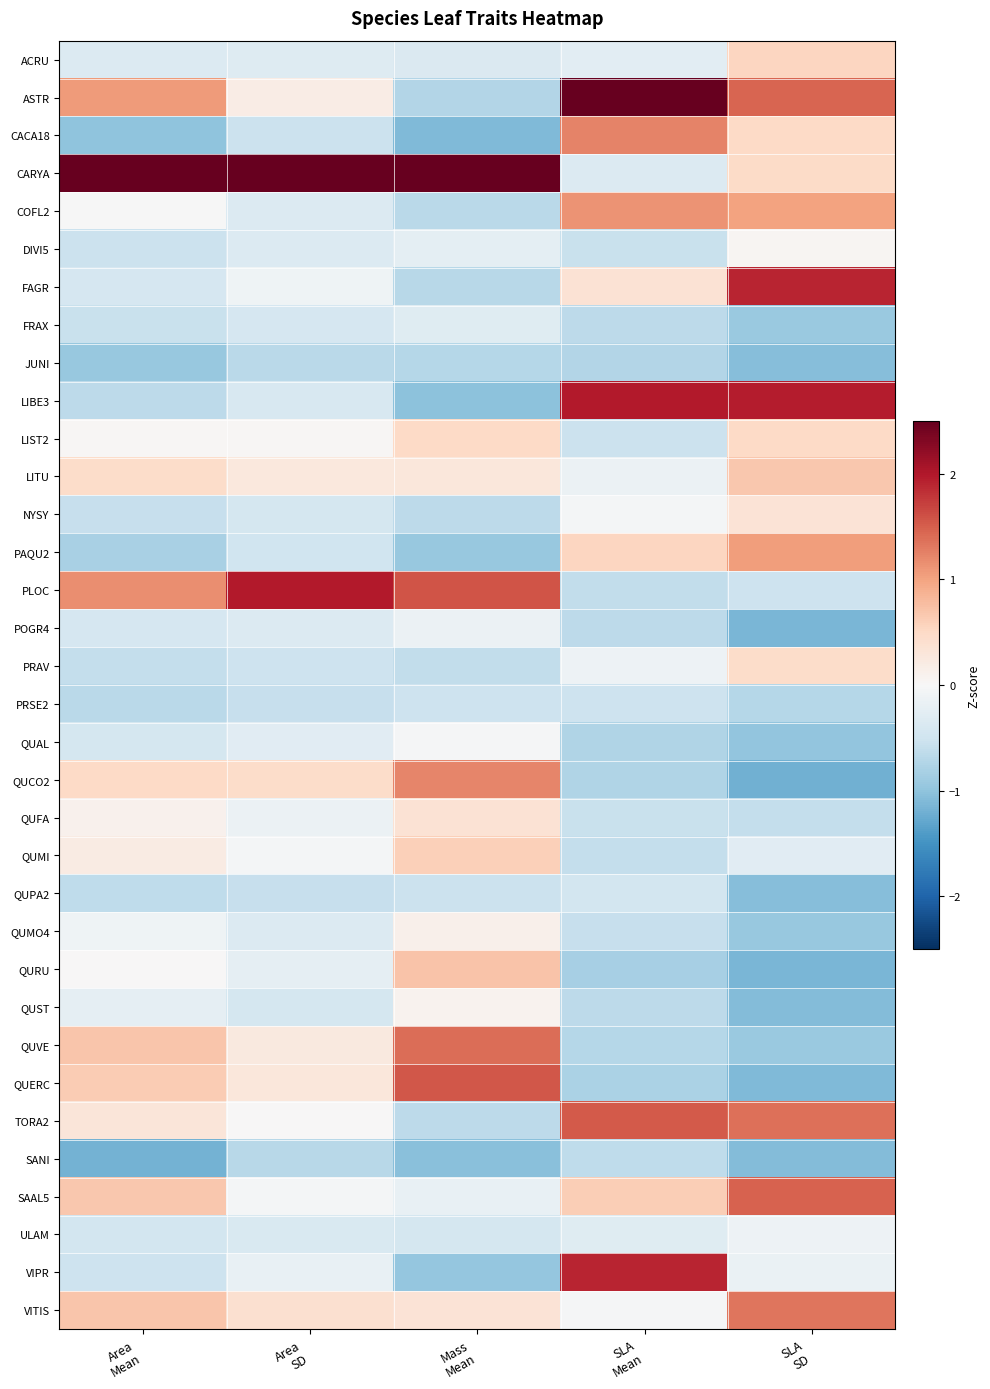

What is the minimum value shown in the chart?

-1.2